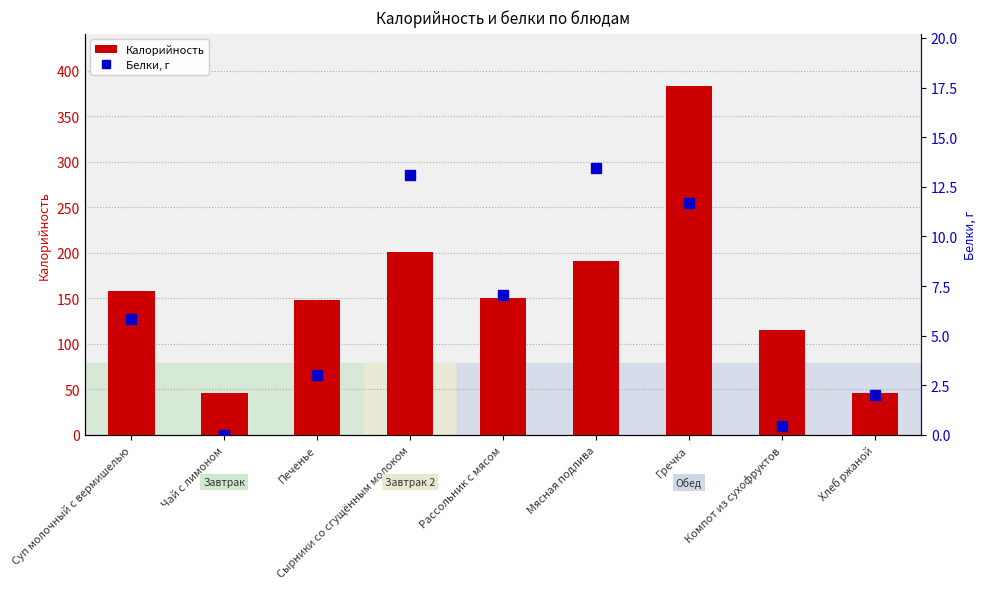

How many categories are shown in the chart?

9